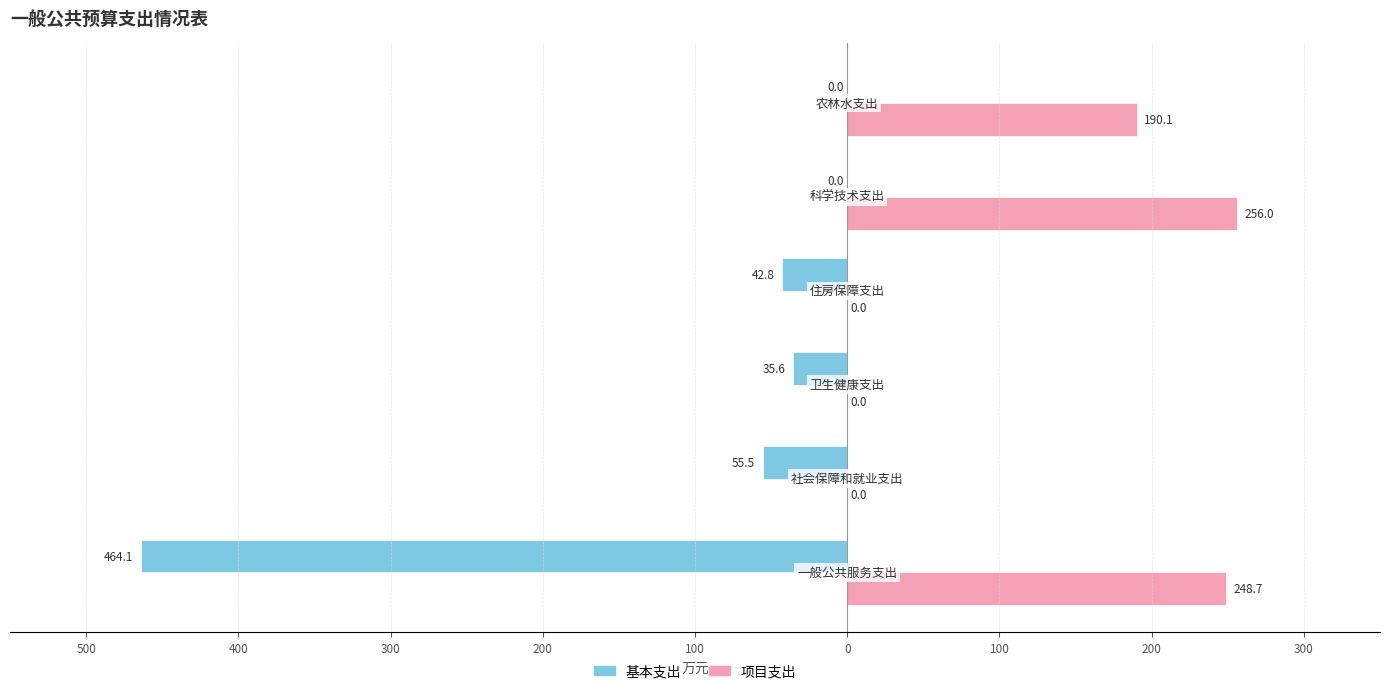

What is the sum of all 项目支出 values?

694.8